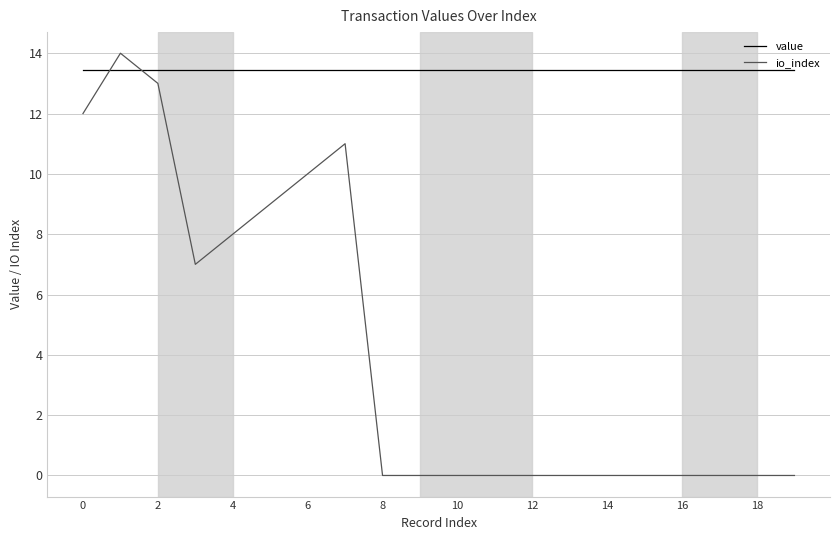

How many intersections are there between io_index and value?

2